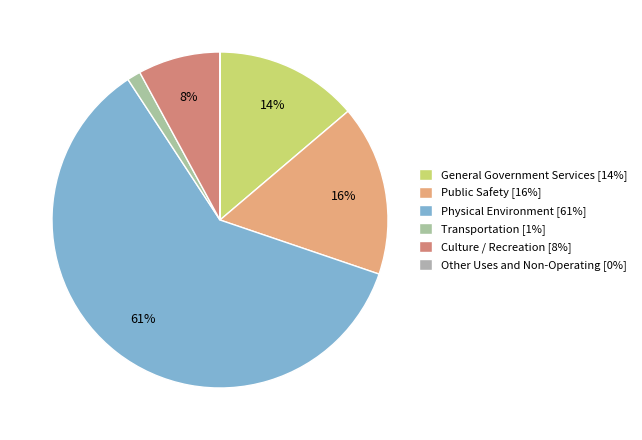

Is there a majority slice in this chart?

Yes